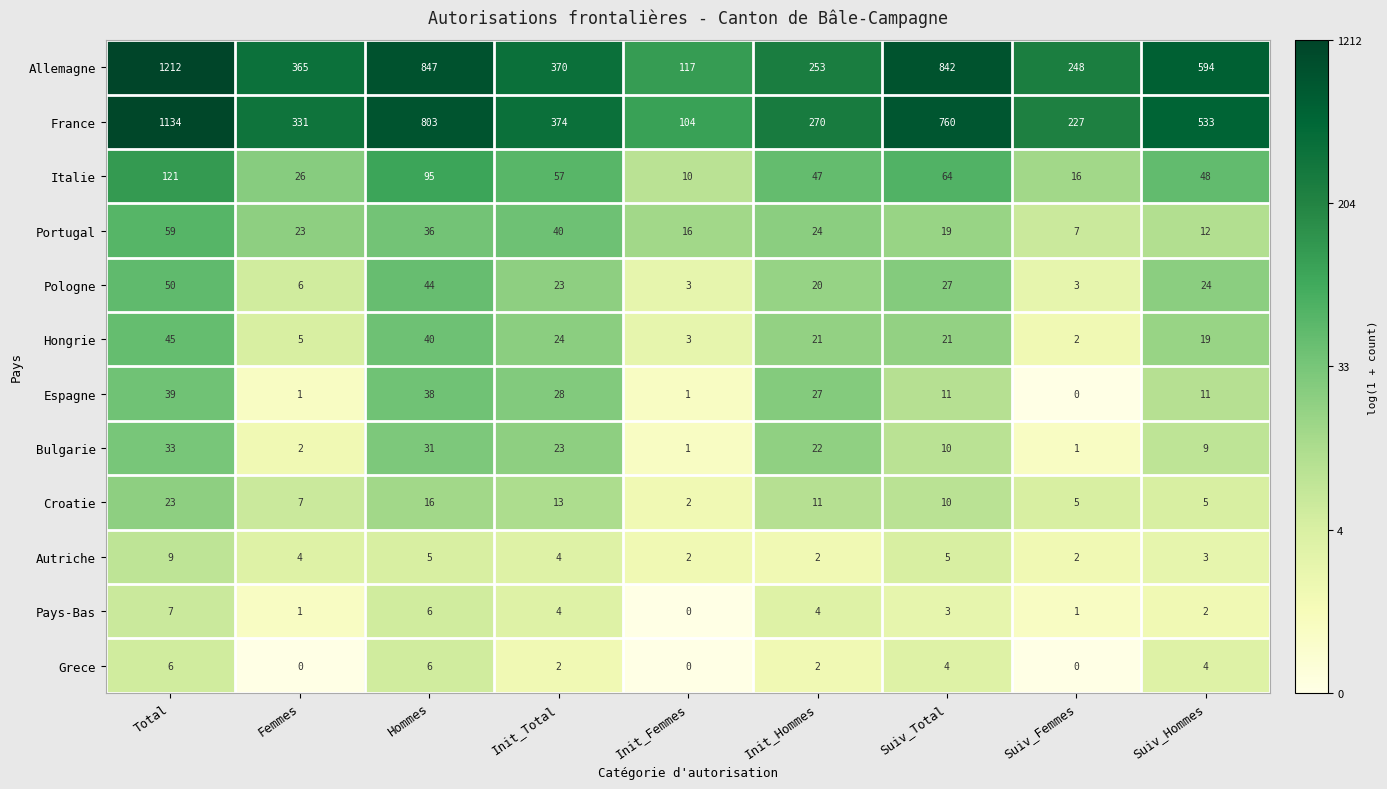

At which category is the sum across all series the highest?

Total